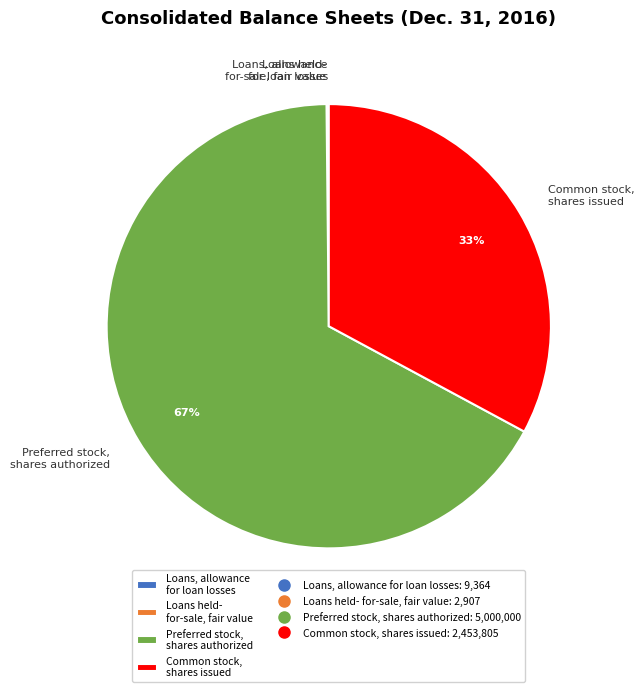

Is it true that Preferred stock, shares authorized is 56% of the pie?

False